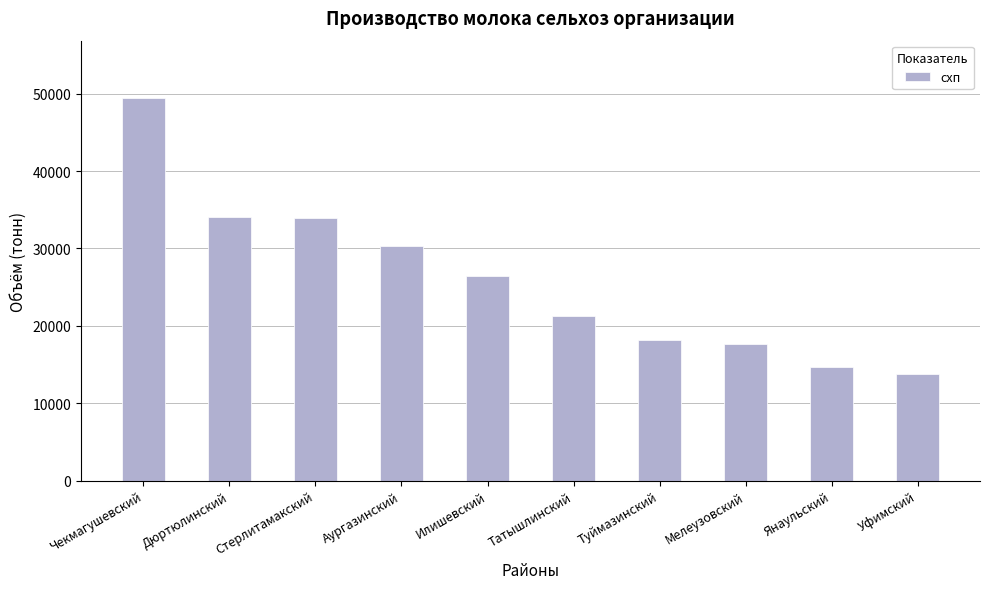

What is the label of the 3rd bar from the left?

Стерлитамакский